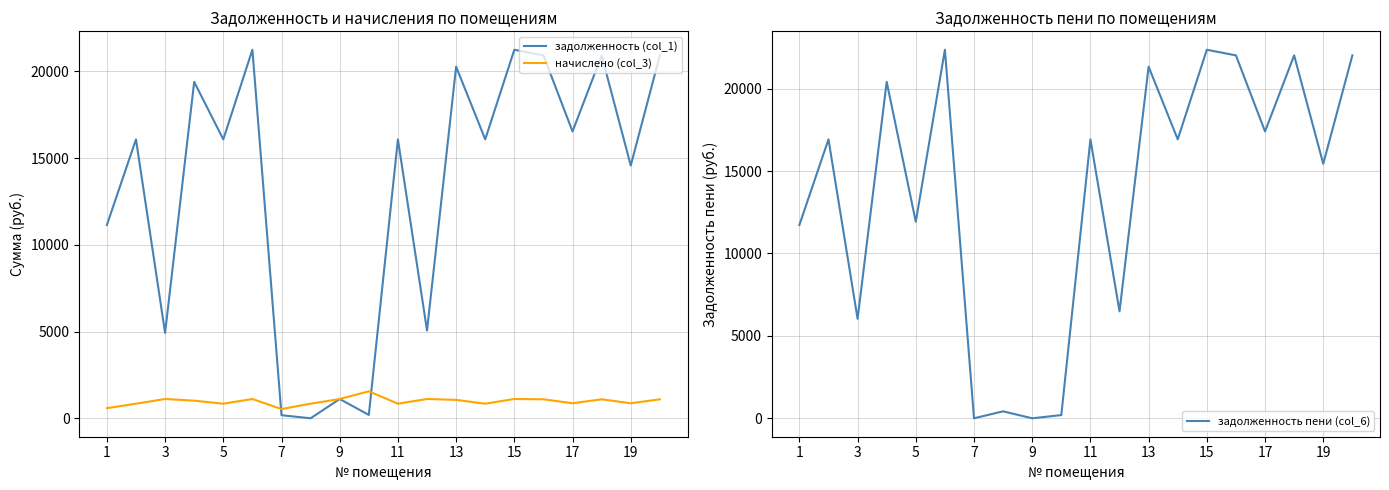

List the labels in order of начислено (col_3) value, largest first.

19, 5, 11, 17, 11, 14, 15, 17, 19, 12, 7, 16, 18, 3, 9, 15, 10, 13, 1, 13